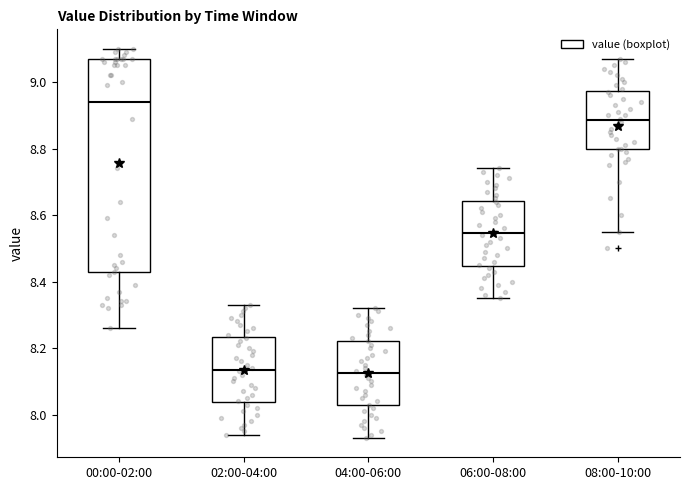

Where is the upper edge of the box for 00:00-02:00 on the y-axis? The values are not printed on the chart, so give them approximately, as read against the axis.

9.08